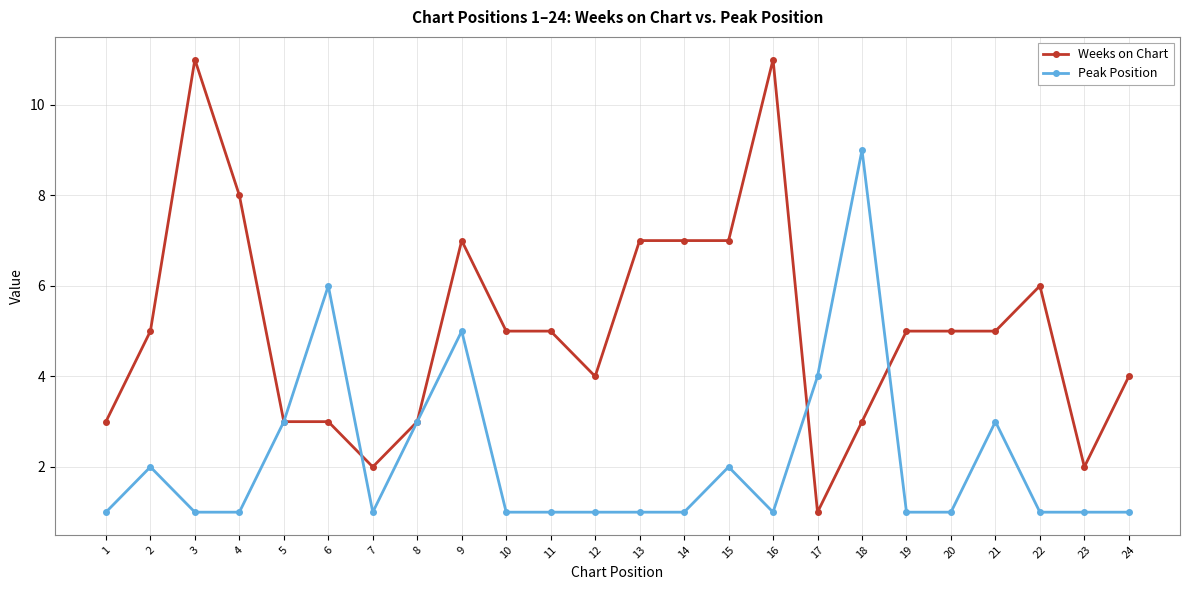

Where is the first local maximum for Weeks on Chart?

3